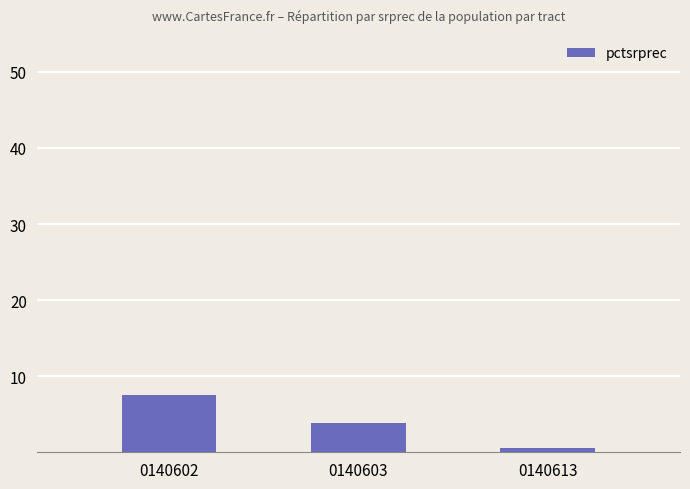

What is the value of the 2nd bar from the left?

3.9